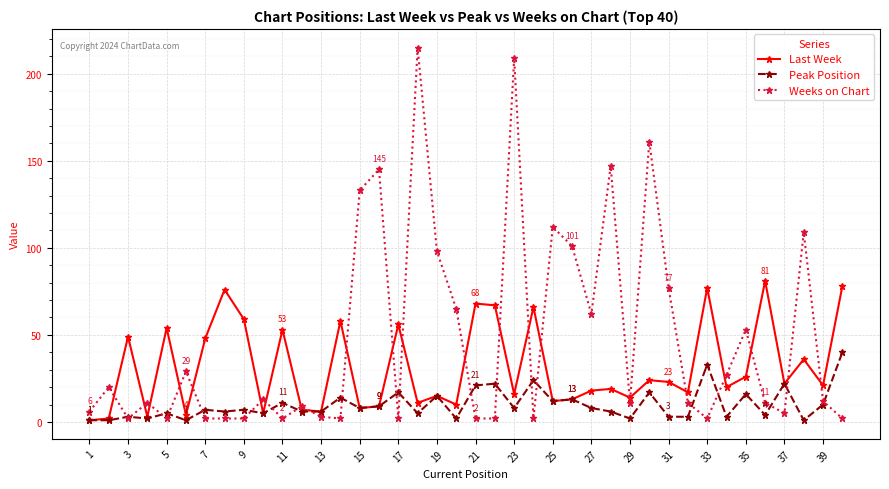

List the series in order of their overall mean, highest first.

Weeks on Chart, Last Week, Peak Position